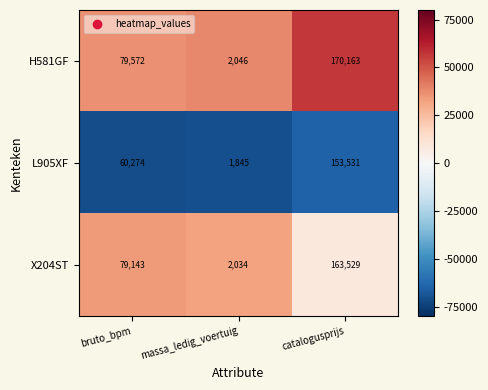

Which series has the widest spread of values?

H581GF